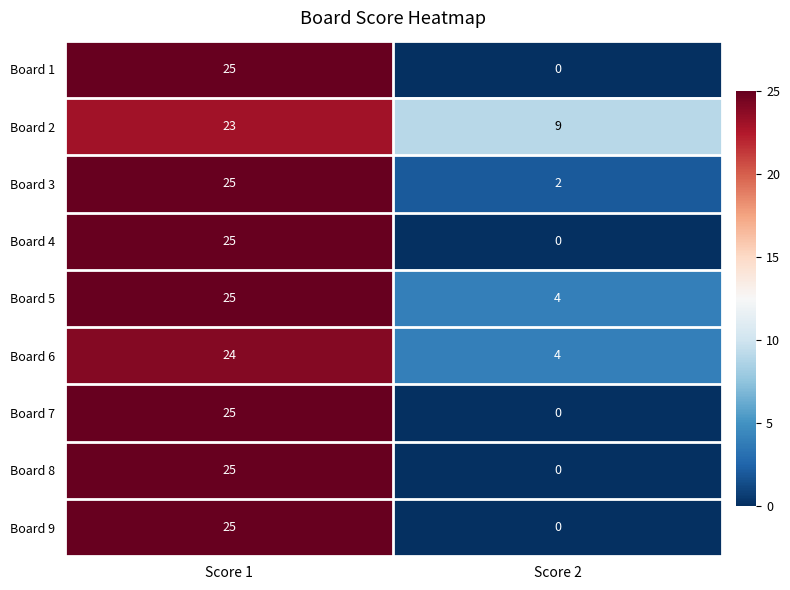

What is the maximum value shown in the chart?

25